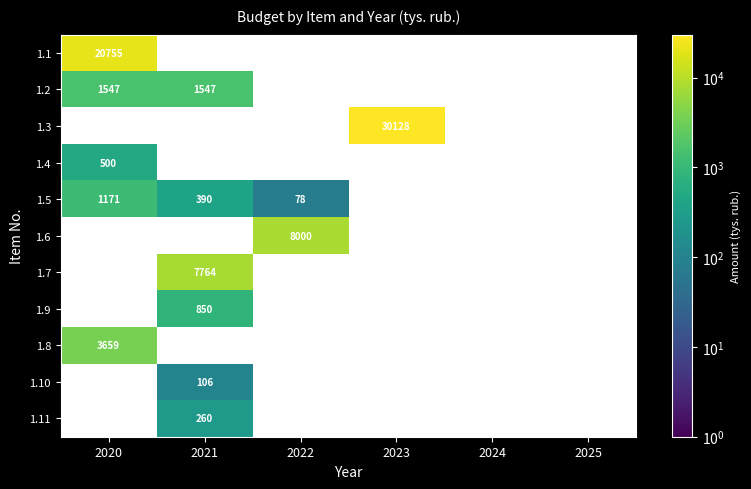

Count the number of categories in the chart.

6